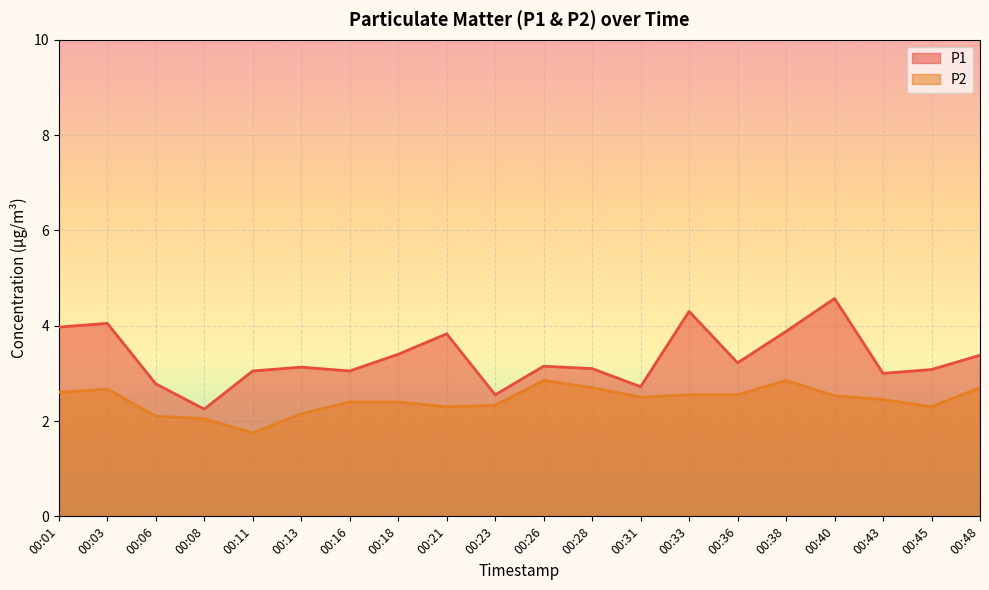

What is the spread (max minus min) of values at 00:06?

0.7